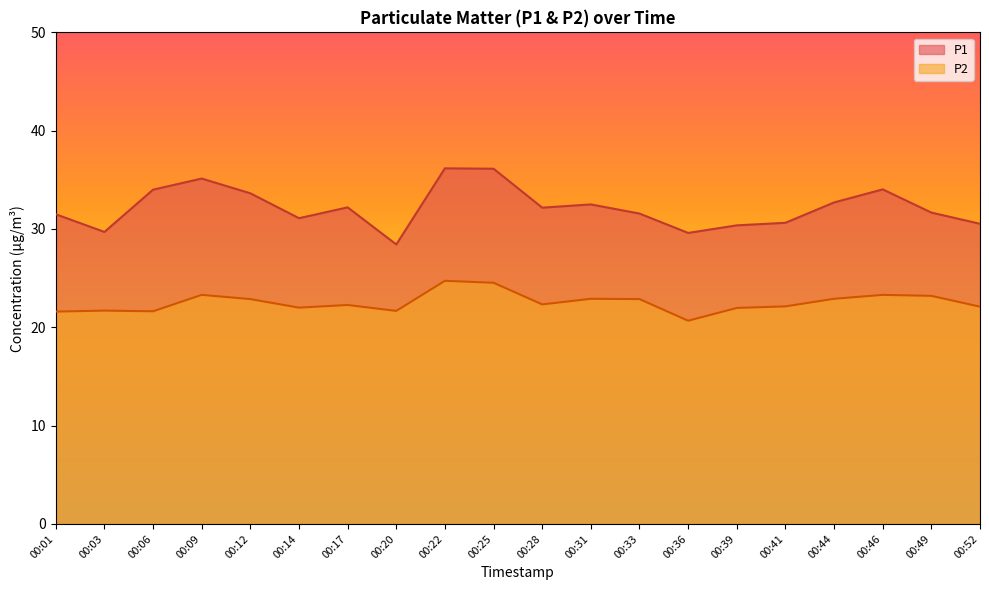

The P2 series shows 24.5 at 00:25. True or false?

True